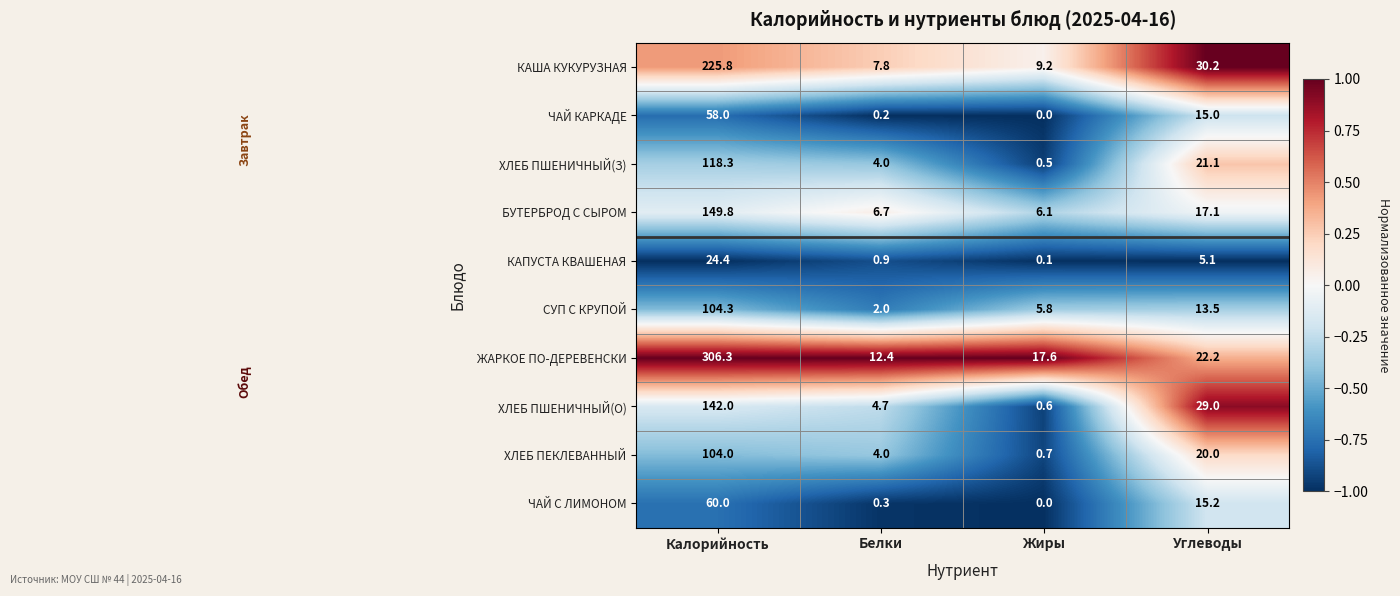

Which category has the highest value across all series?

Калорийность